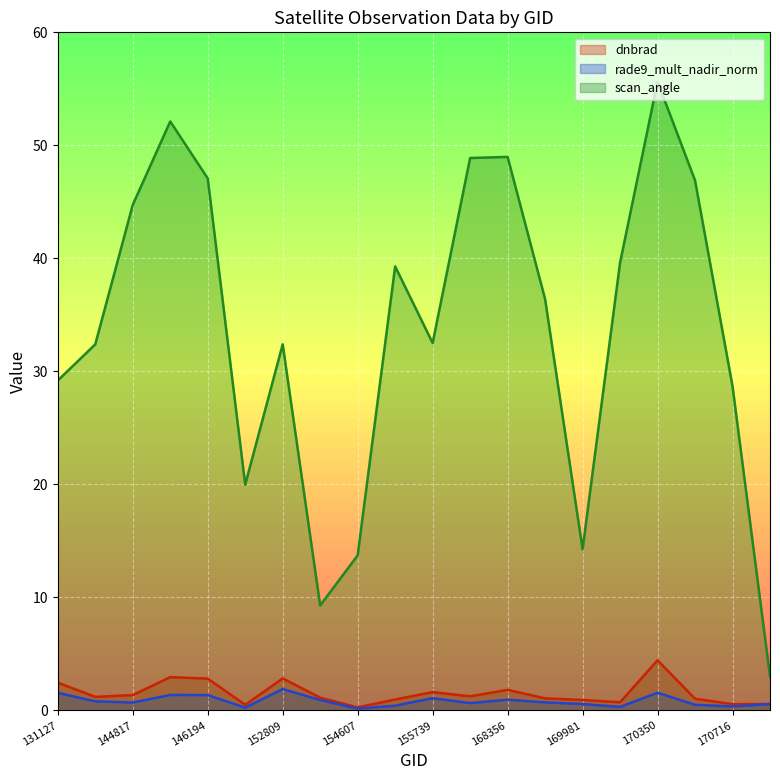

The value of scan_angle at 144817 is 44.7. True or false?

True